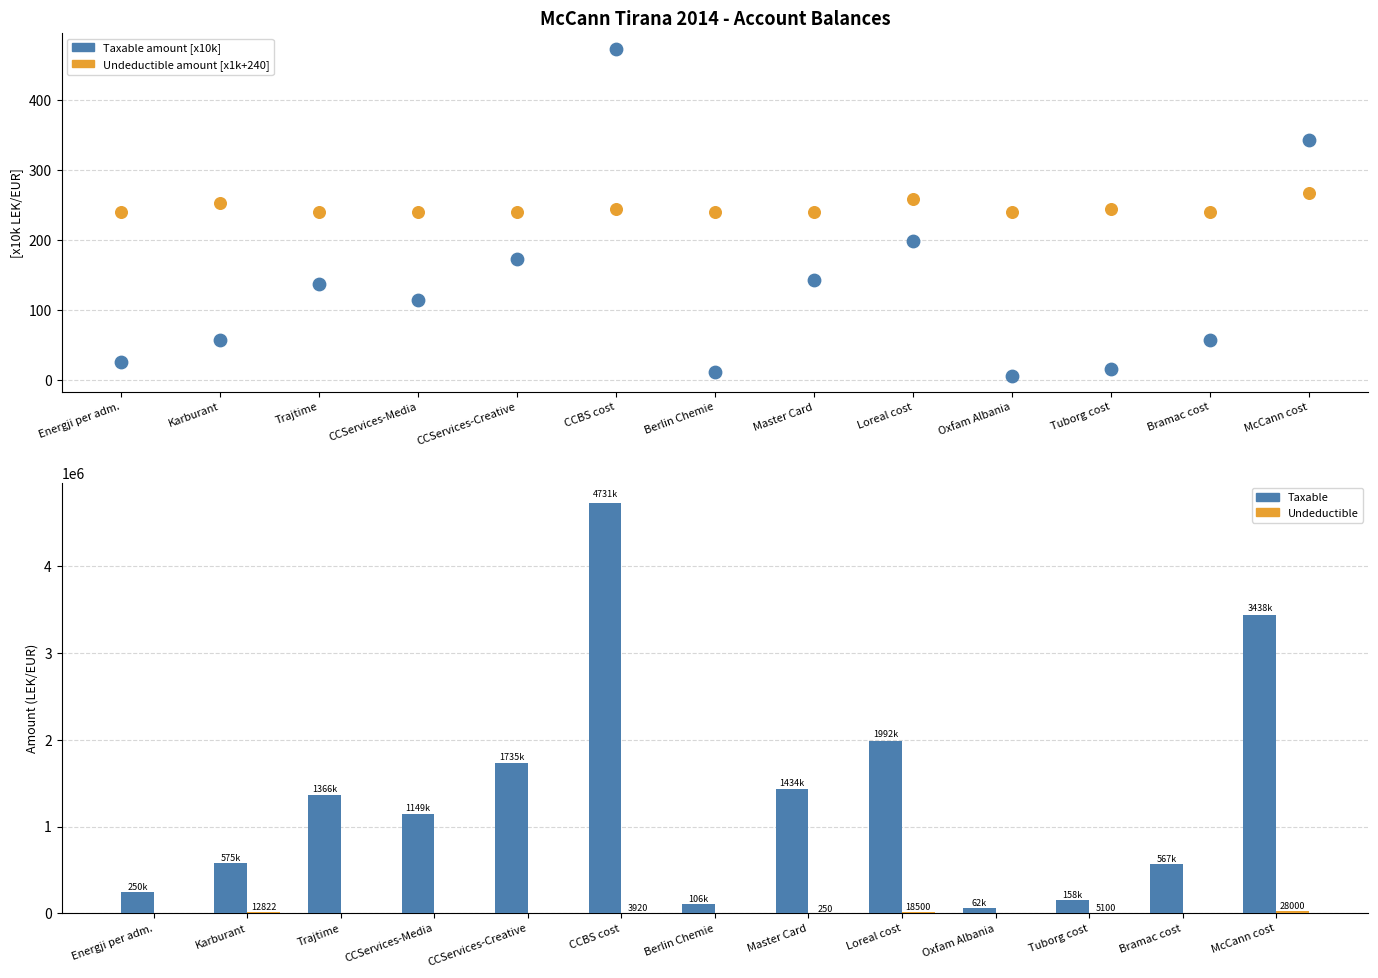

What are all the series names shown in the legend?

Taxable amount [x10k], Undeductible amount [x1k+240], Taxable, Undeductible